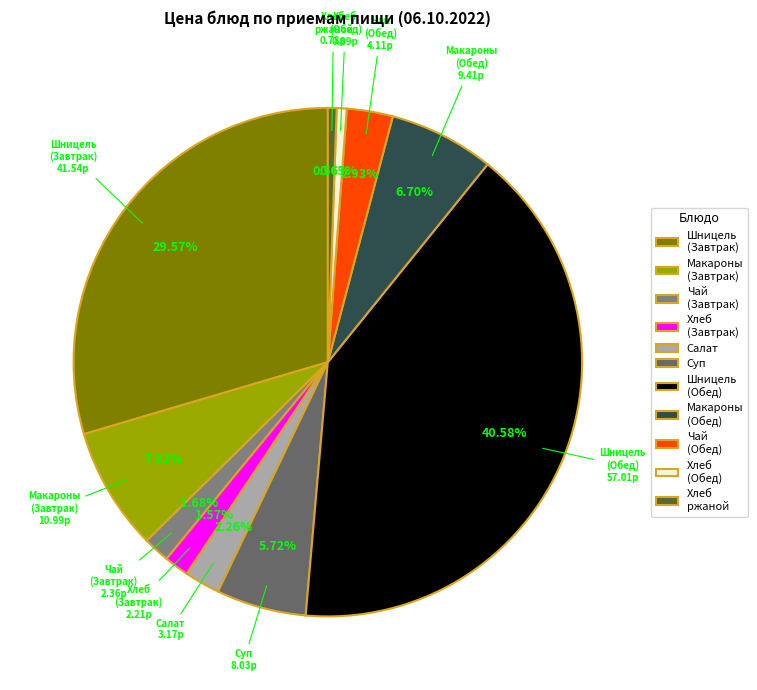

Combined, do Салат and Макароны (Обед) account for over 50%?

No